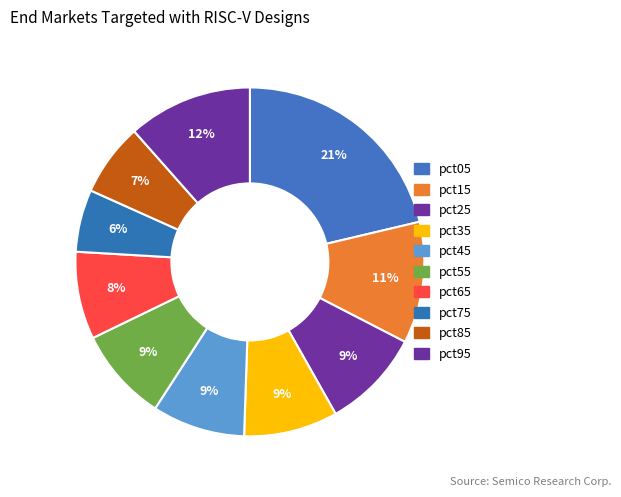

Is there a majority slice in this chart?

No